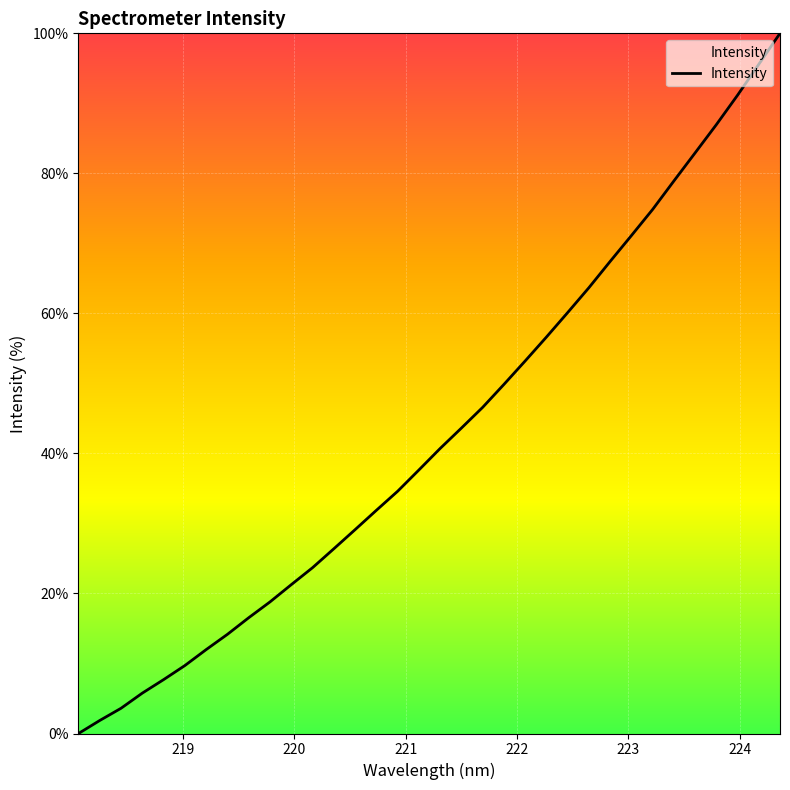

What is the maximum value shown in the chart?

100.0